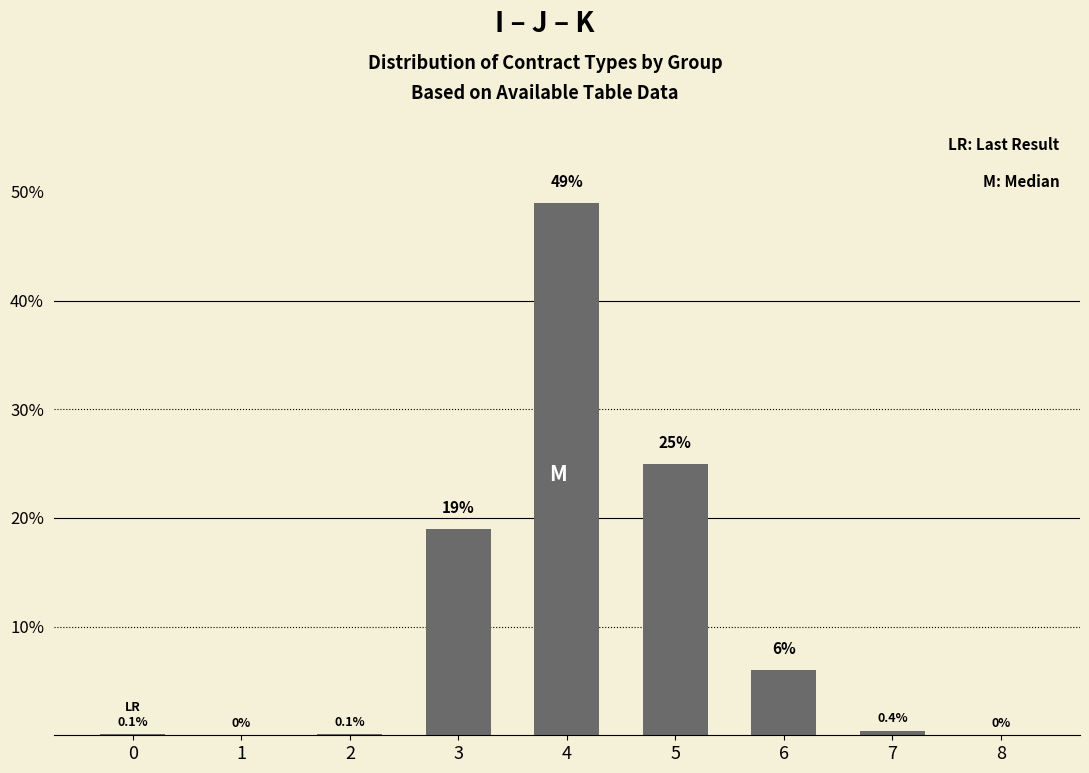

At which category does the chart reach its peak across all series?

4